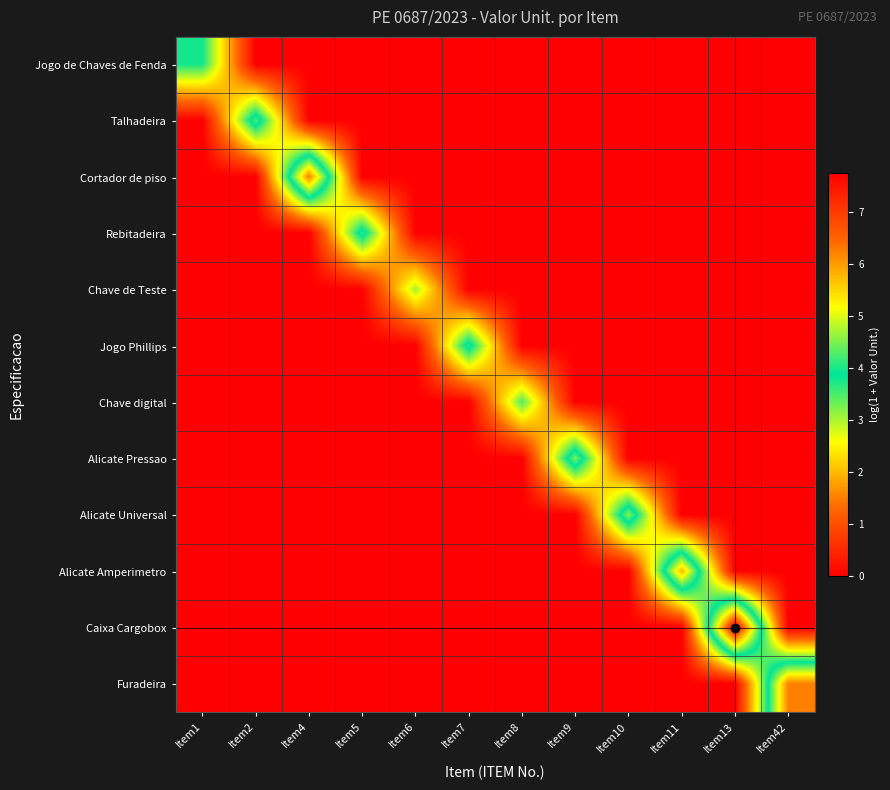

At which category does the chart reach its peak across all series?

Item13